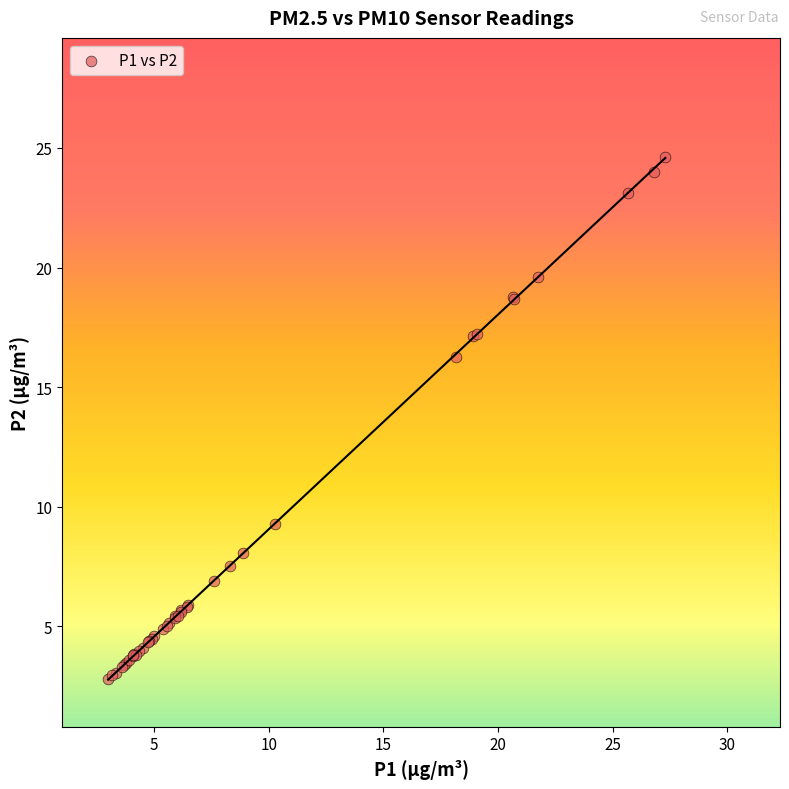

What Y value in the scatter plot is closest to 13?

16.3